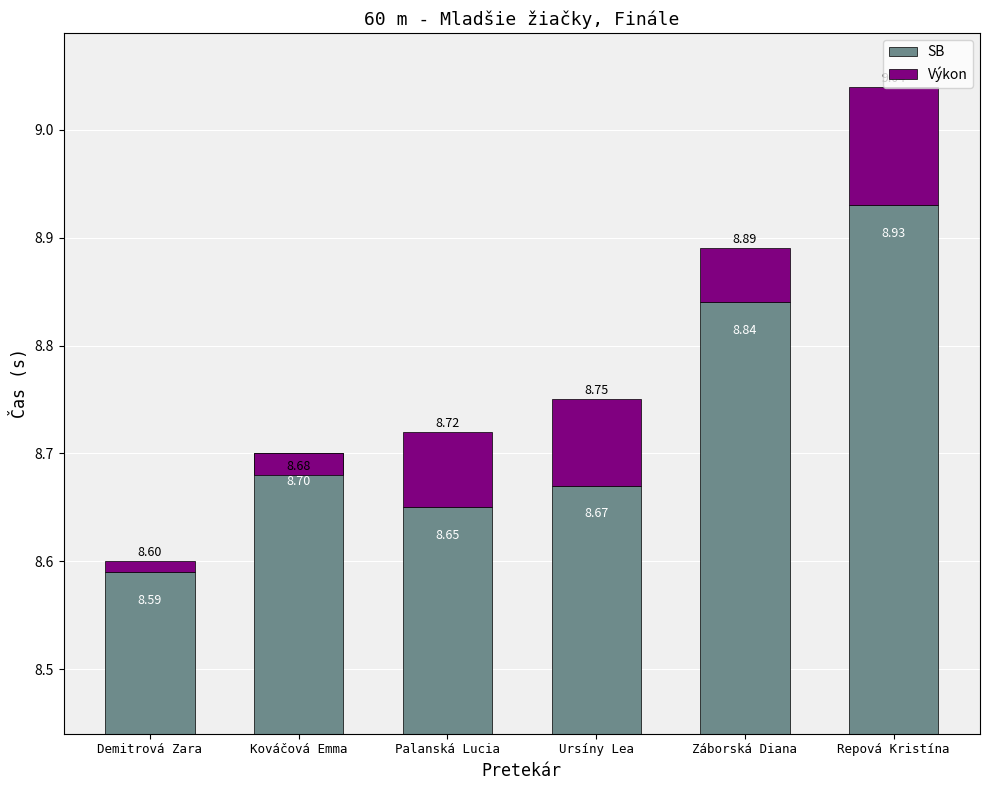

Count the number of categories in the chart.

6